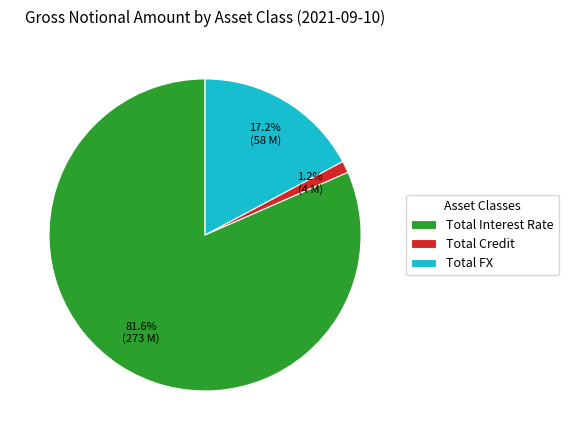

What percentage is NOT represented by Total FX?

82.8%